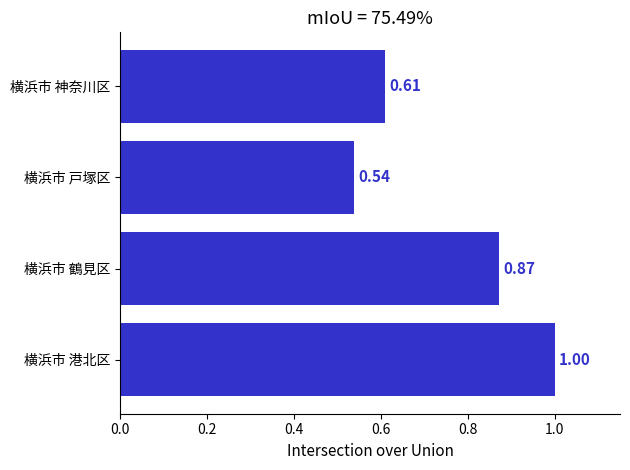

What is the average value?

0.8